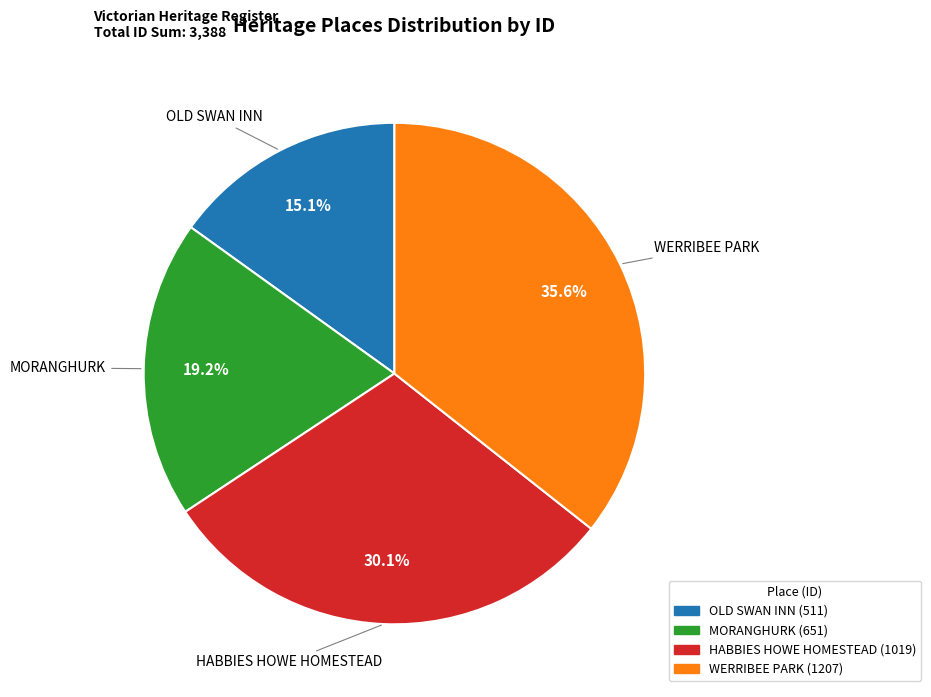

Does WERRIBEE PARK represent more than half of the total?

No